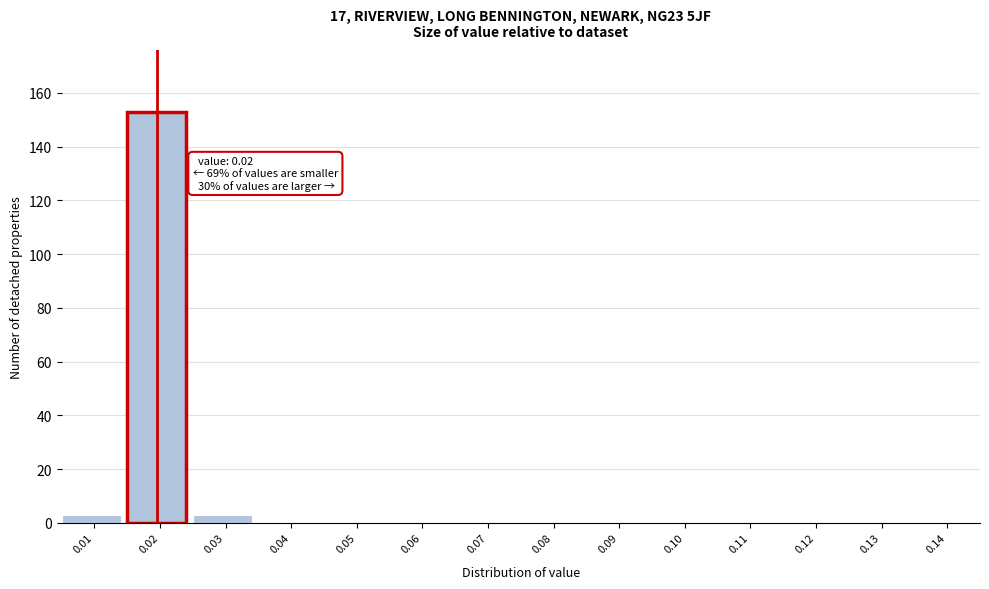

Reading left to right, what are all the values shown in this chart?

0.01=3	0.02=153	0.03=3	0.04=0	0.05=0	0.06=0	0.07=0	0.08=0	0.09=0	0.10=0	0.11=0	0.12=0	0.13=0	0.14=0